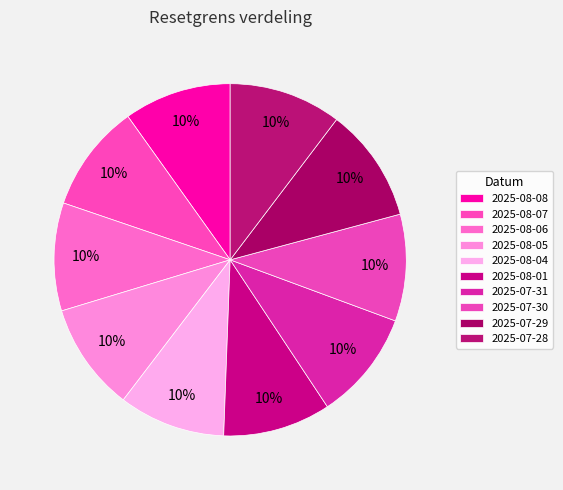

To the nearest percent, what percentage of the pie is 2025-08-05?

10%